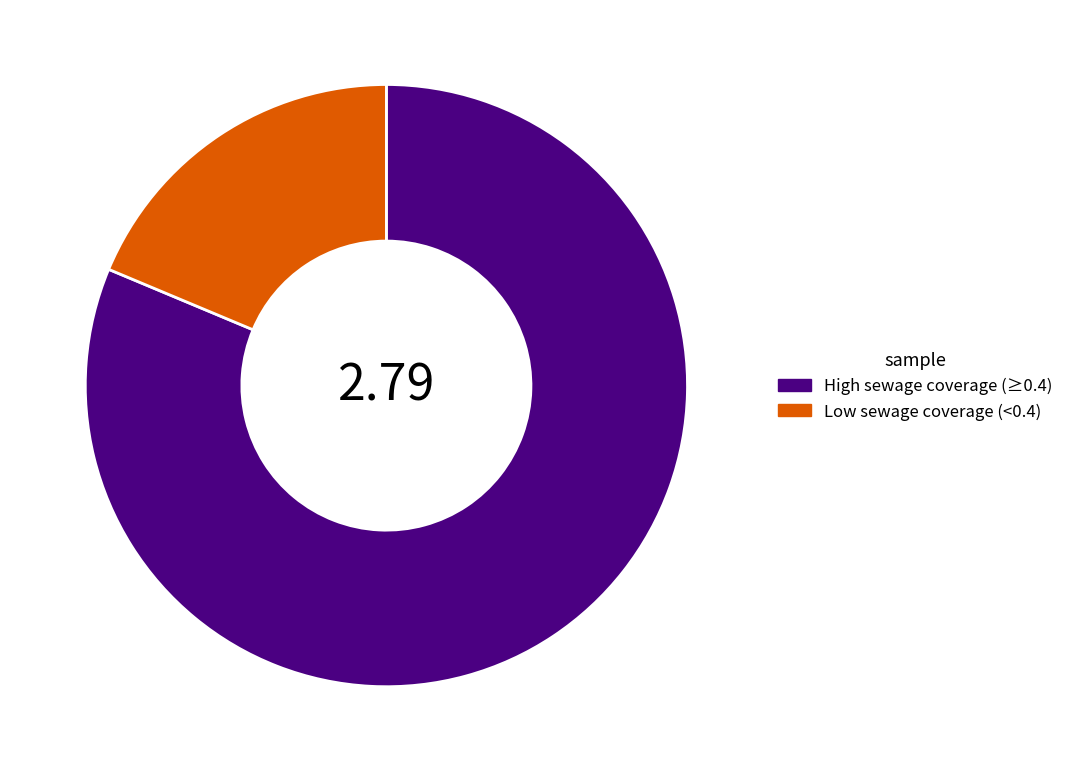

Is the sum of Low sewage coverage (<0.4) and High sewage coverage (≥0.4) greater than half?

Yes